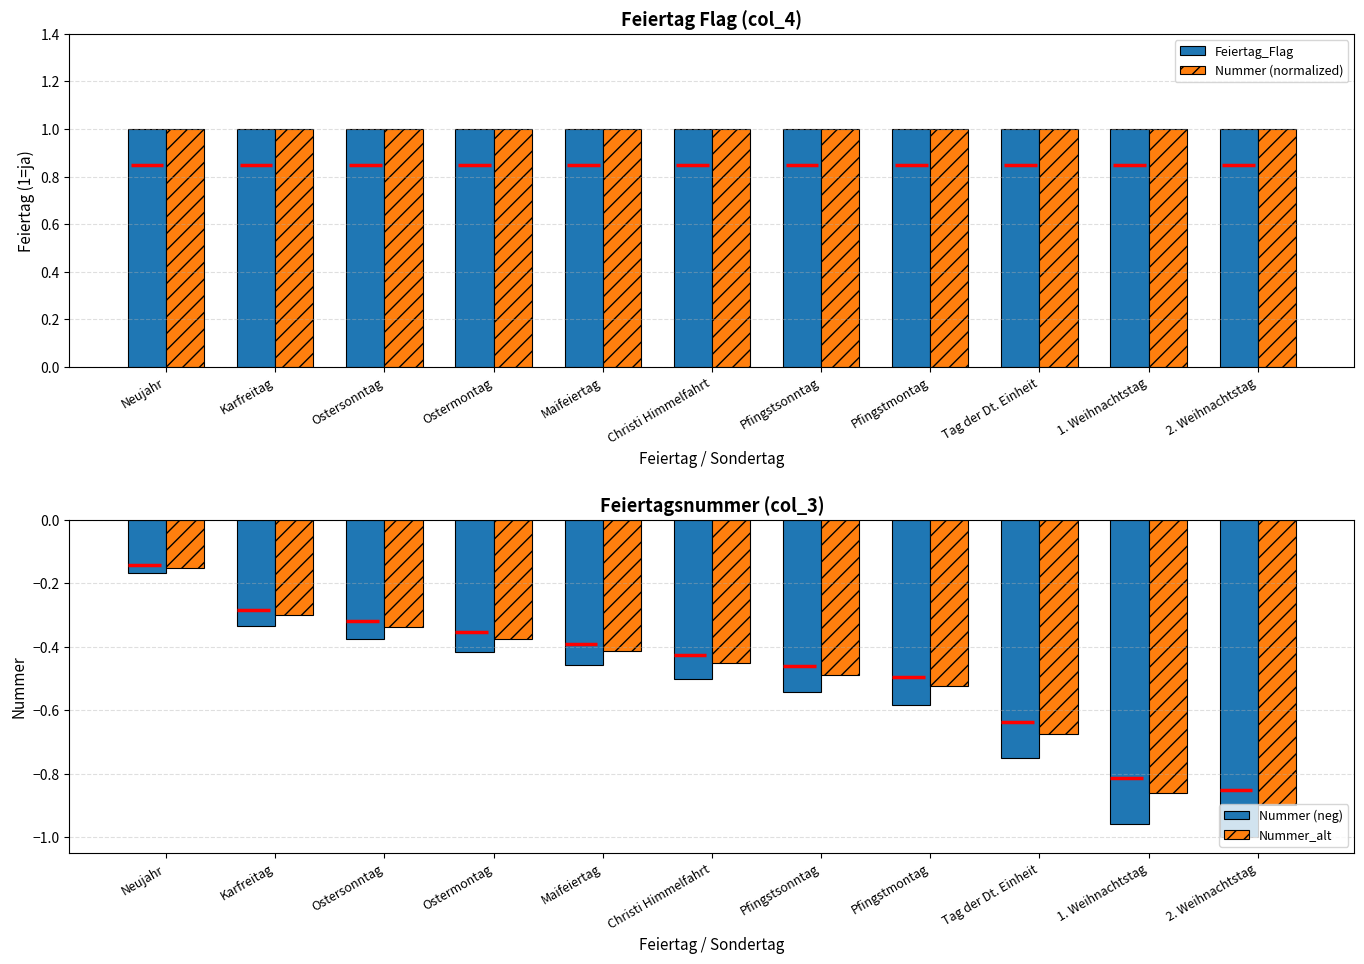

Does the chart contain stacked bars?

No